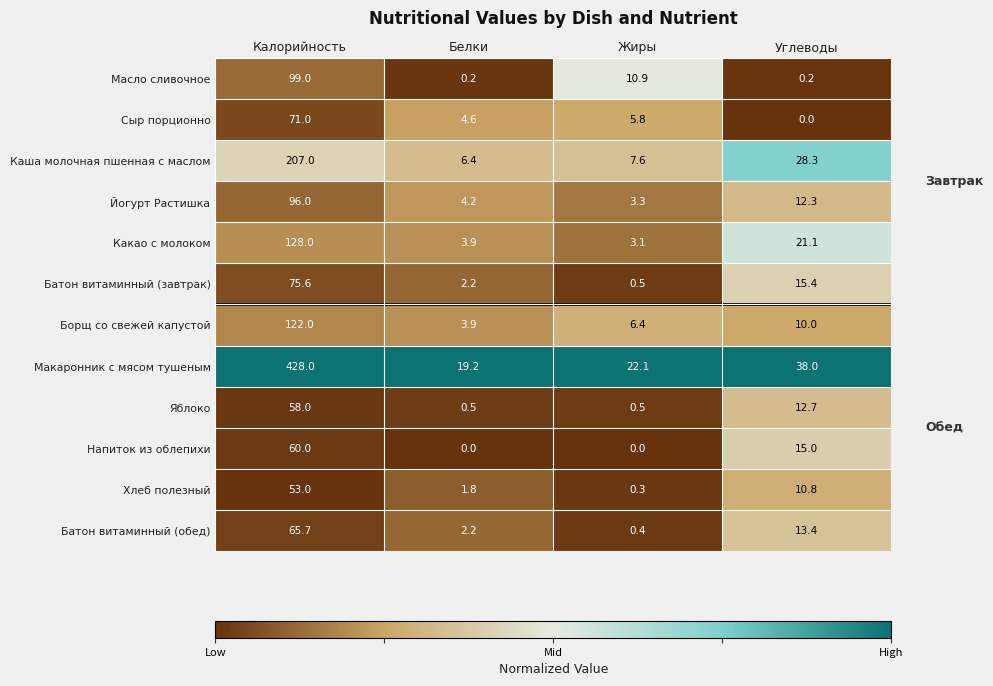

What is the average value of the Батон витаминный (завтрак) series?

23.4